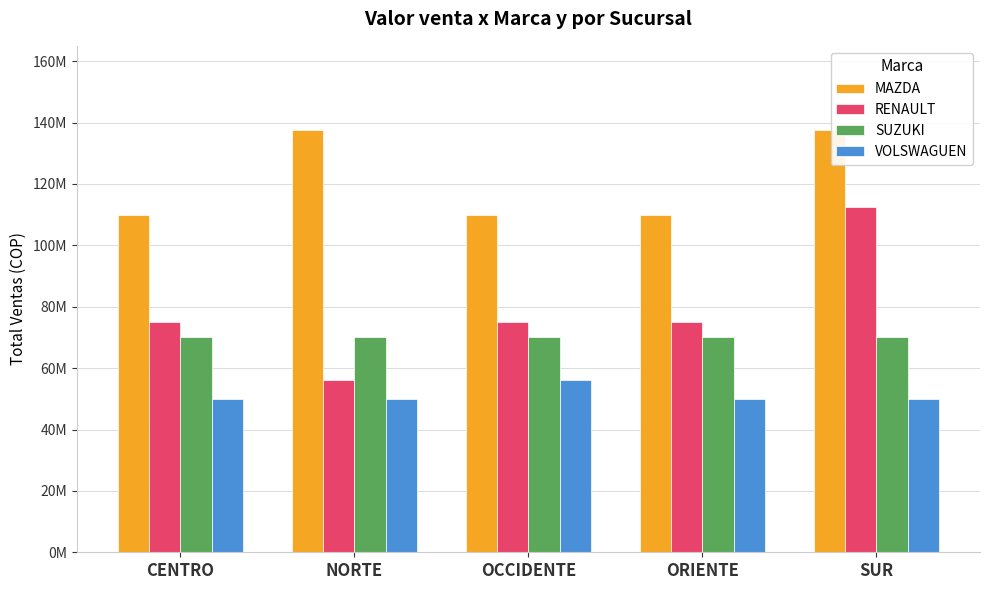

Which series has the widest spread of values?

RENAULT